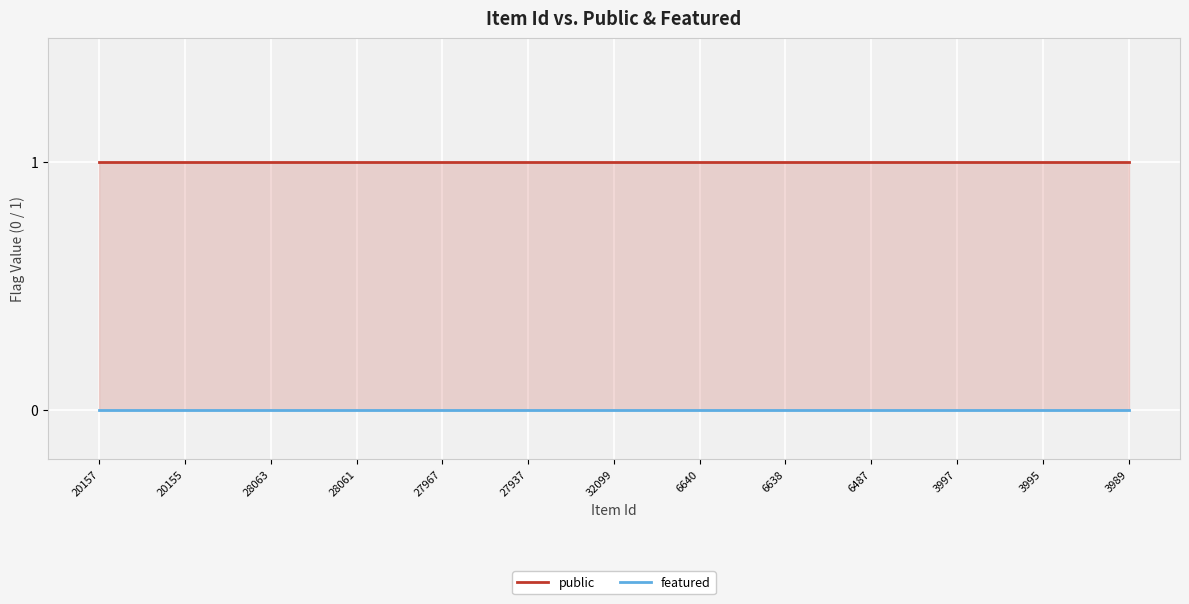

Rank the series by their maximum value, from highest to lowest.

public, featured